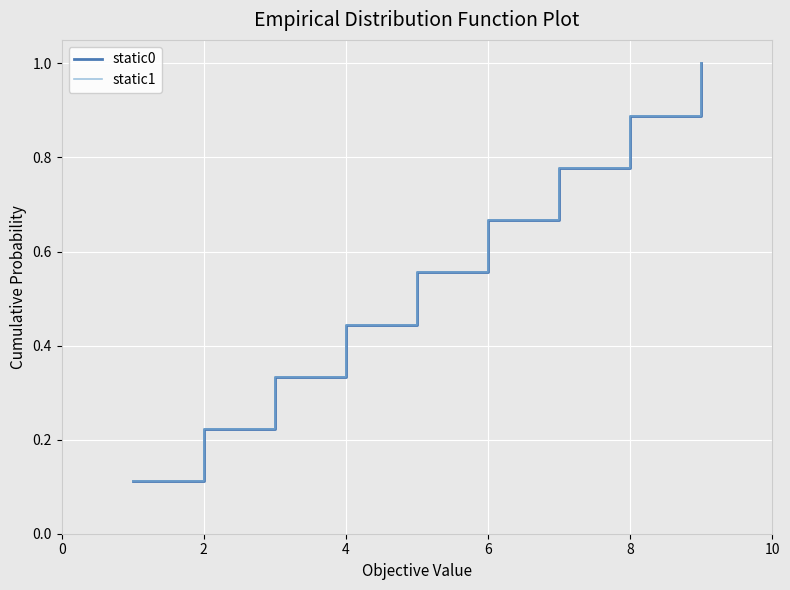

Does the chart display data point markers on the line(s)?

No